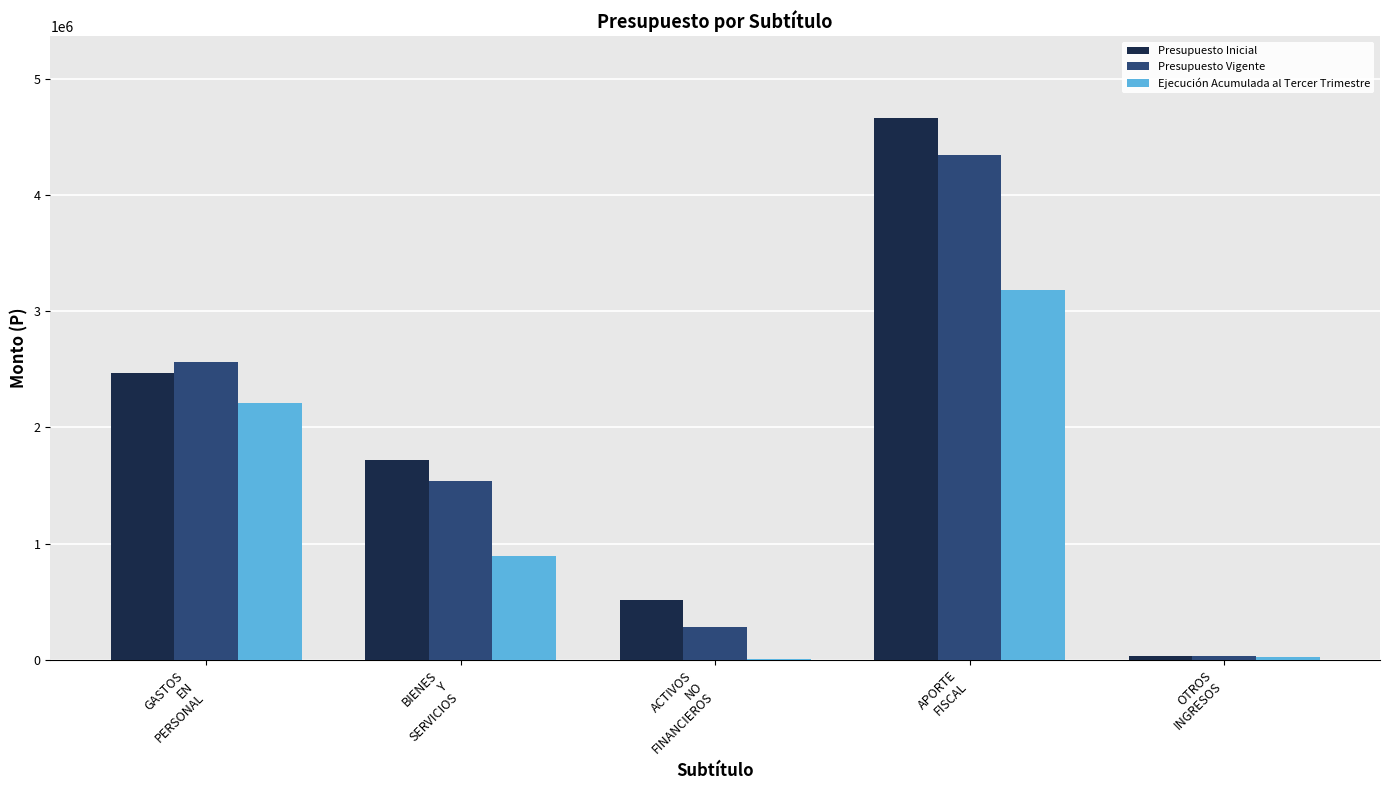

What is the maximum value for Presupuesto Inicial?

4664158